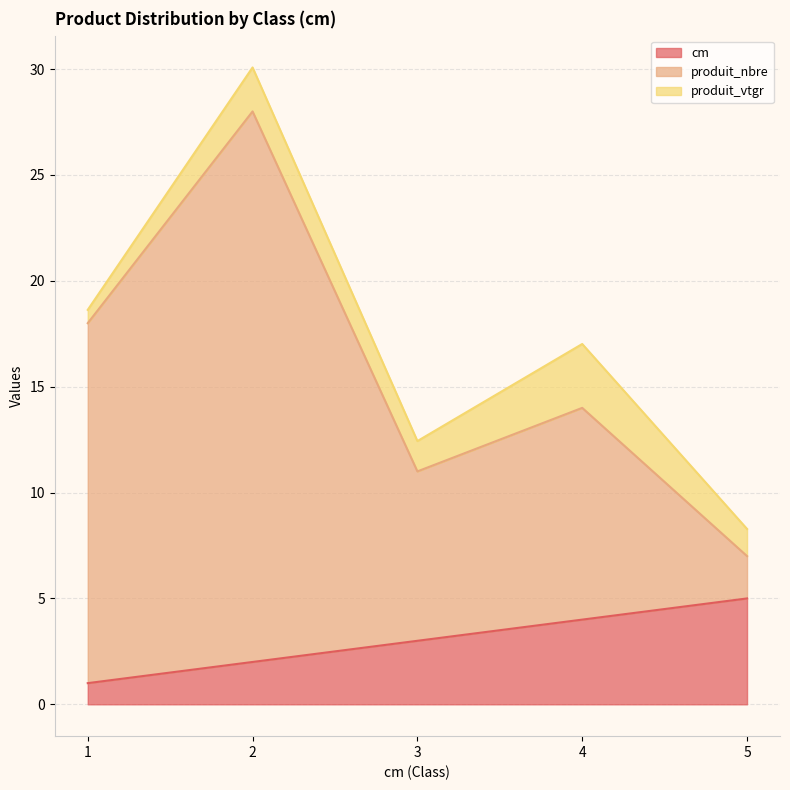

At which label does cm reach its peak?

5